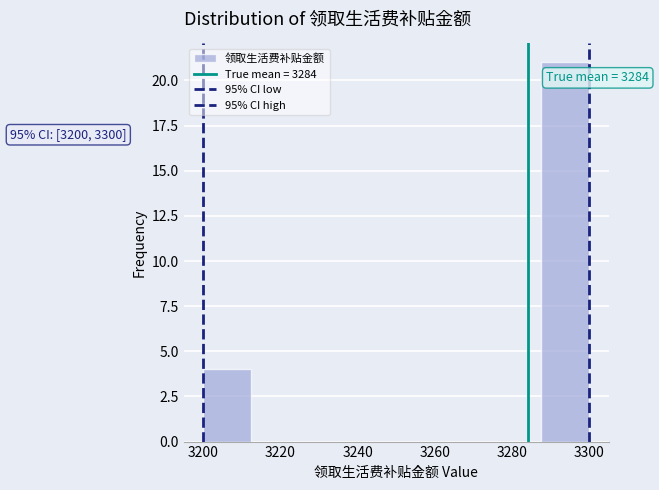

Which range on the x-axis has the tallest bar?

3287.5 to 3300.0